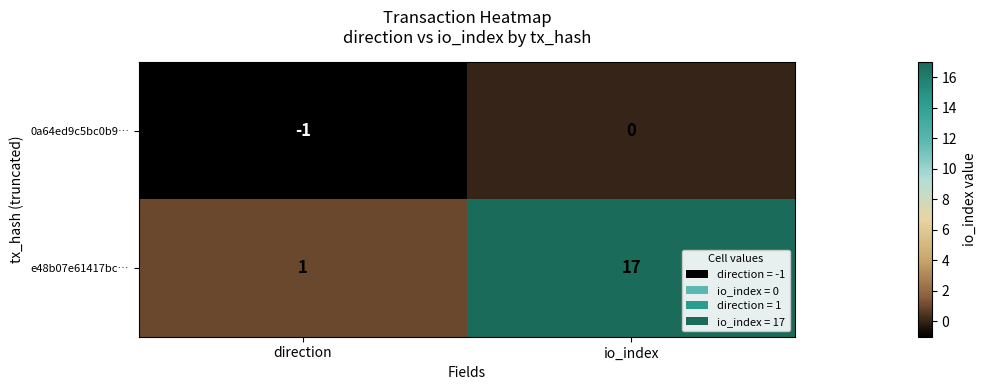

Where is 0a64ed9c5bc0b9… nearest to the value 0?

io_index